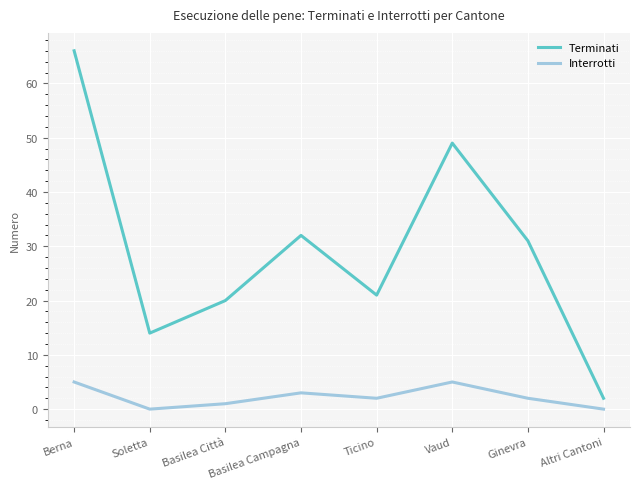

Which series has the largest total across all categories?

Terminati